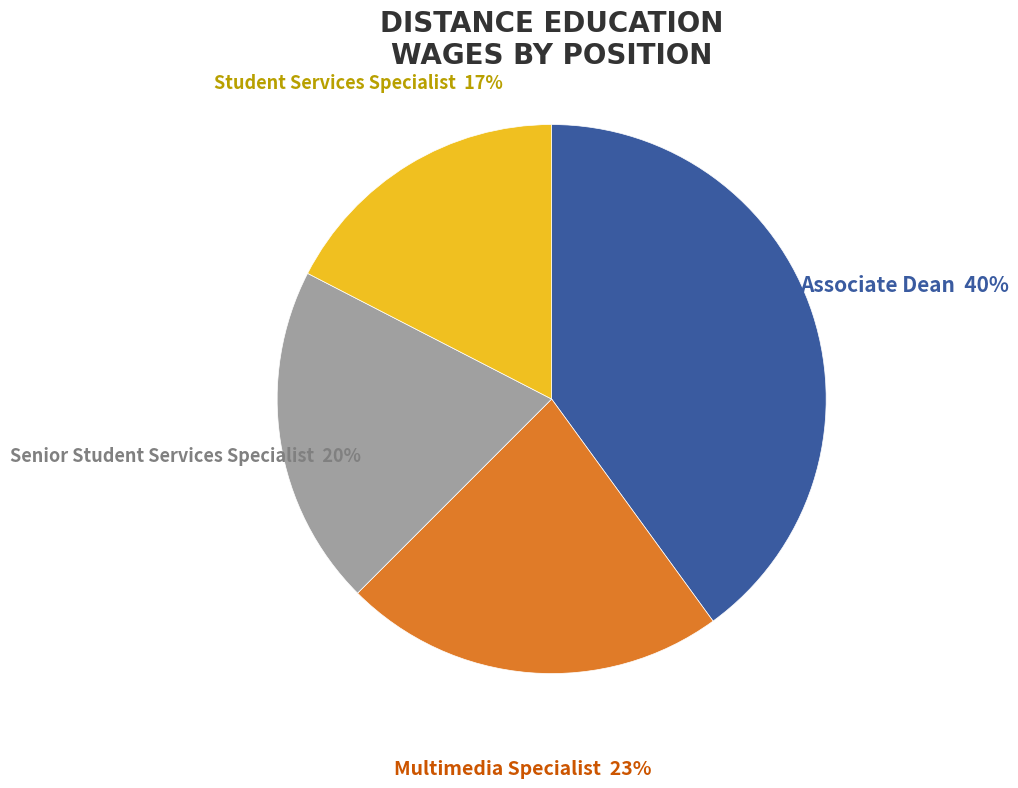

Do Student Services Specialist and Senior Student Services Specialist together represent more than half of the pie?

No